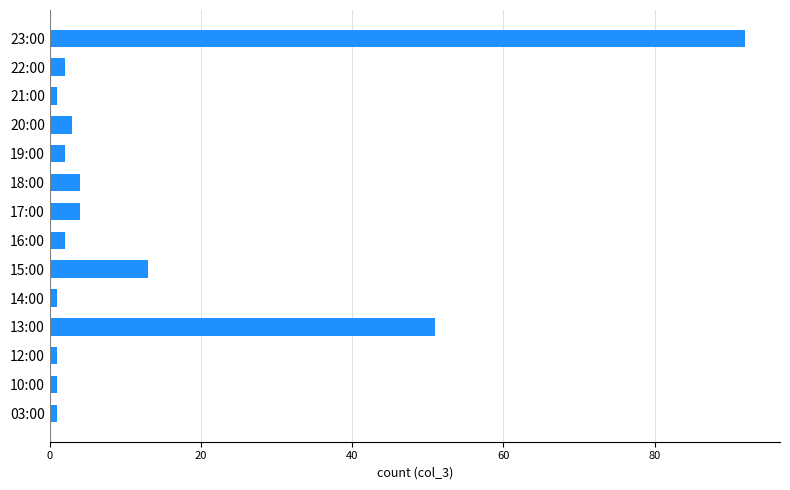

Reading bottom to top, extract all data points from this chart.

03:00=1	10:00=1	12:00=1	13:00=51	14:00=1	15:00=13	16:00=2	17:00=4	18:00=4	19:00=2	20:00=3	21:00=1	22:00=2	23:00=92